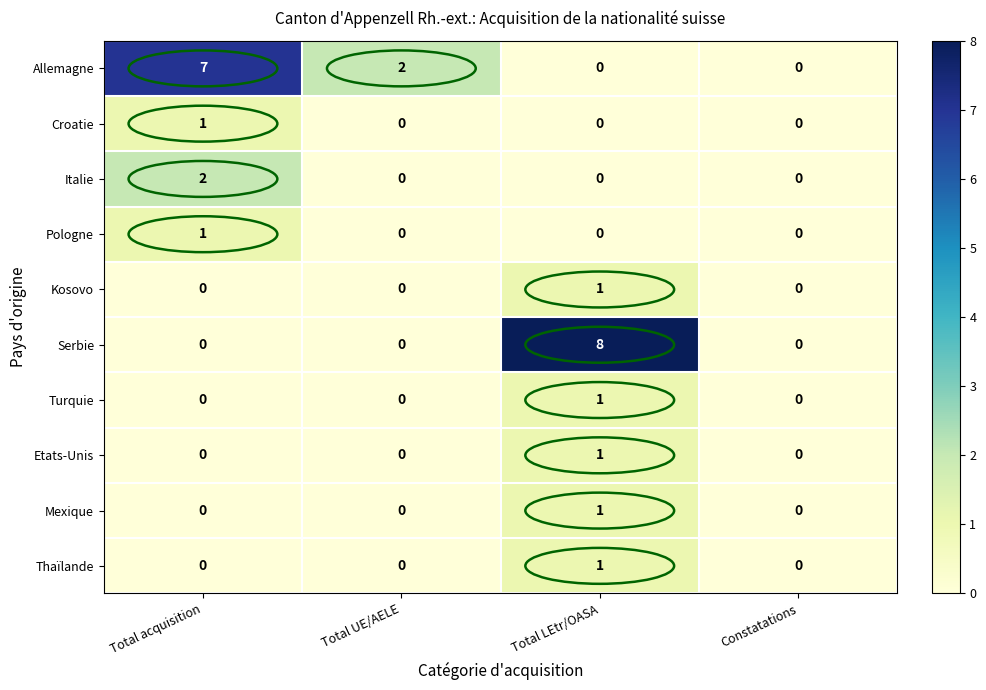

How many values in the Pologne series exceed 0?

1